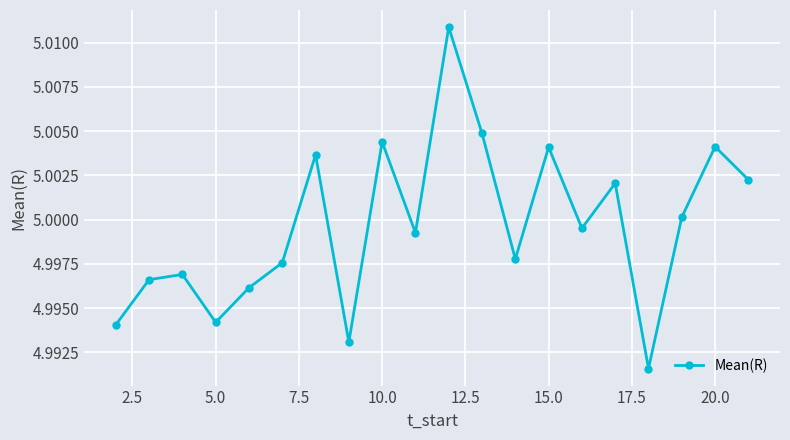

Count the number of data series in this chart.

1